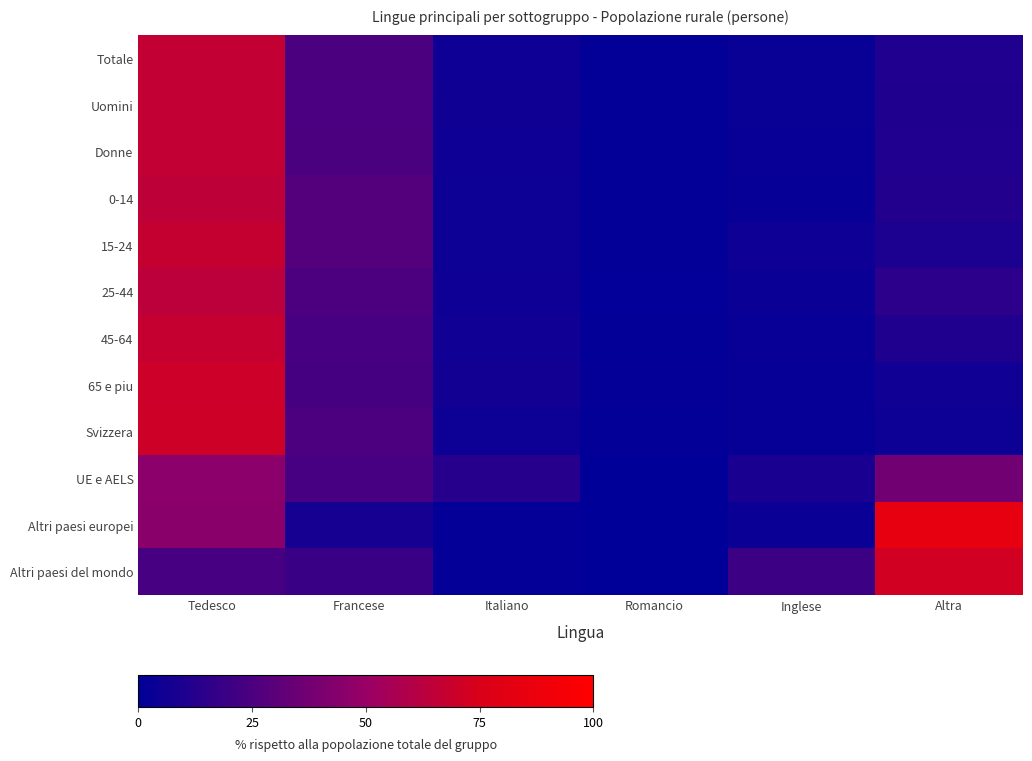

Which series has the largest total across all categories?

Altri paesi europei